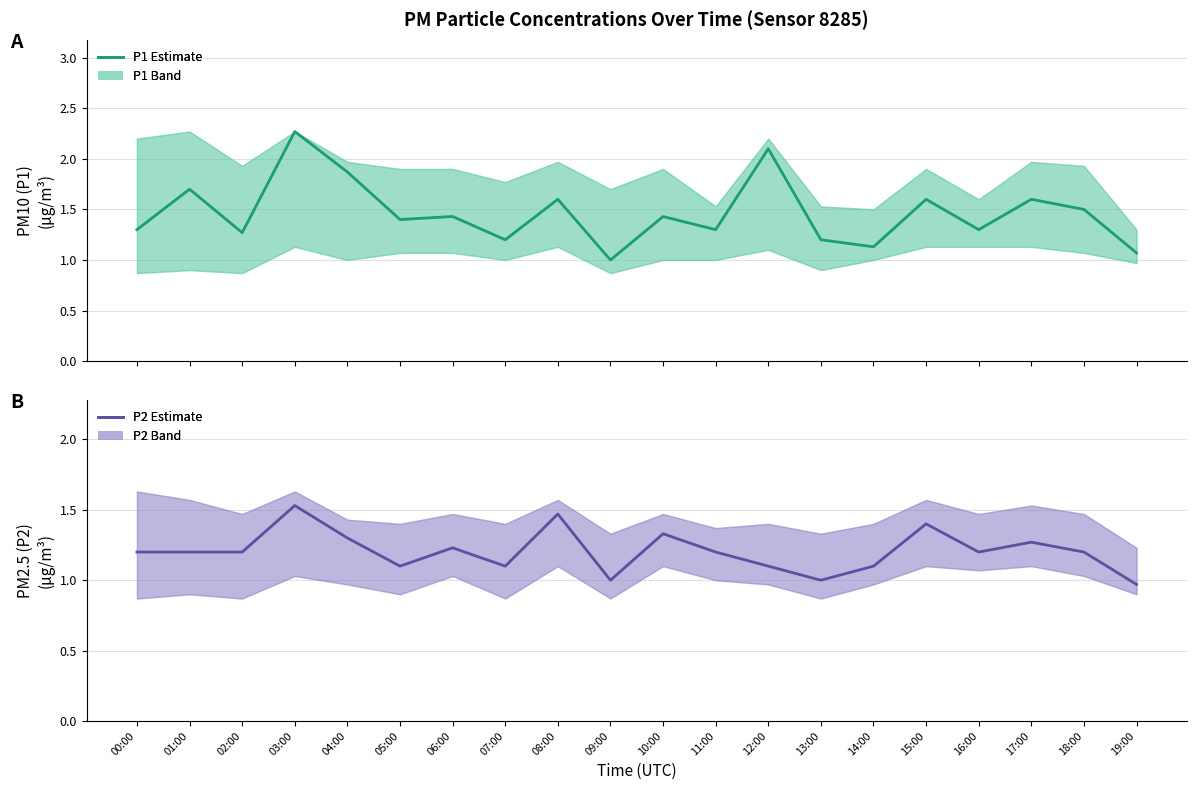

What is the total value across all series at 08:00?

3.1